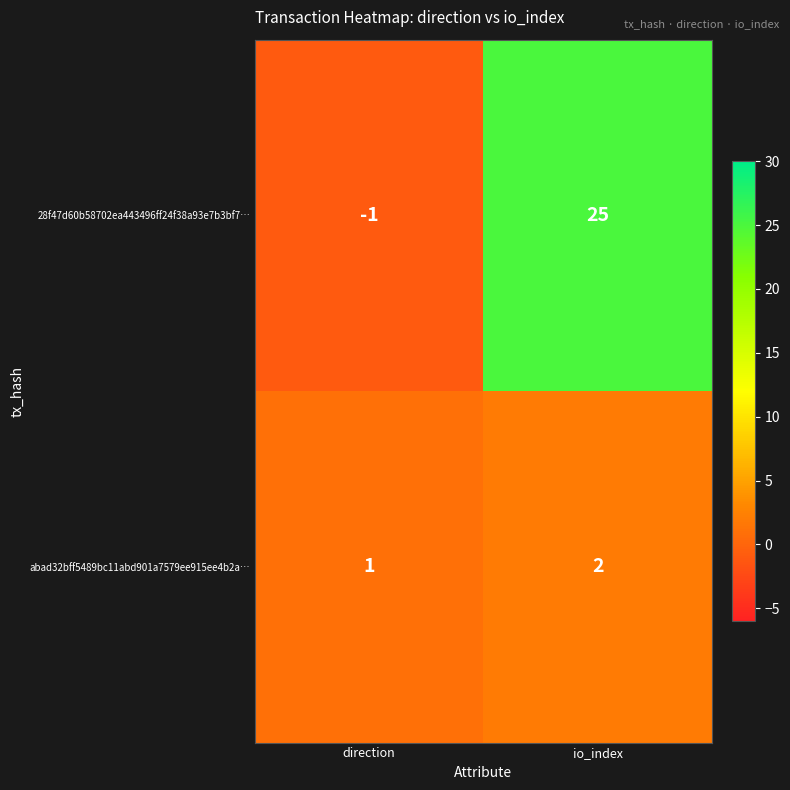

Rank the series by their average value, from lowest to highest.

abad32bff5489bc11abd901a7579ee915ee4b2a…, 28f47d60b58702ea443496ff24f38a93e7b3bf7…